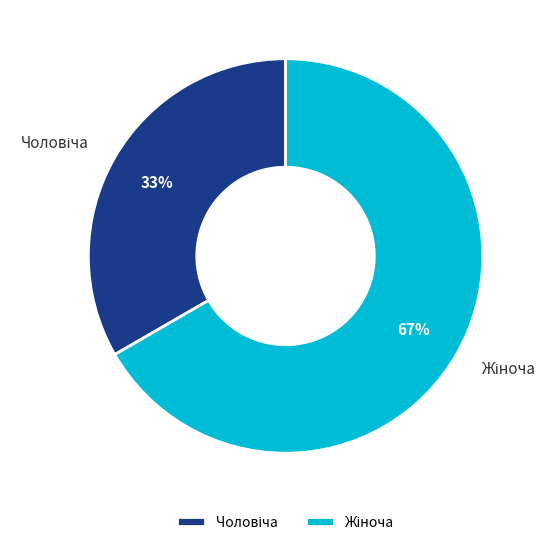

To the nearest percent, what is the average slice percentage?

50%